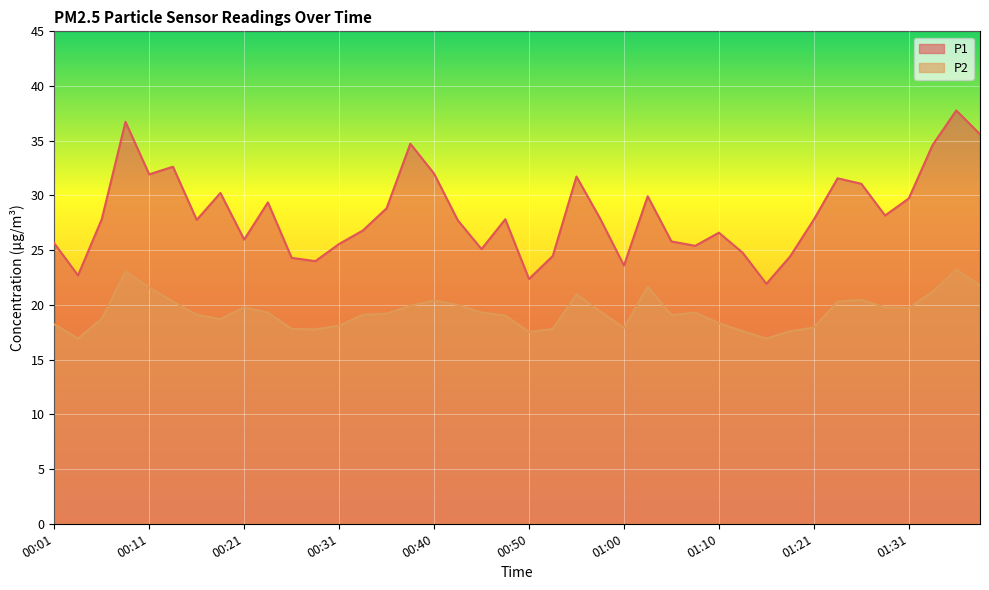

What is the value of the P2 point at the 37th from the left?

19.7